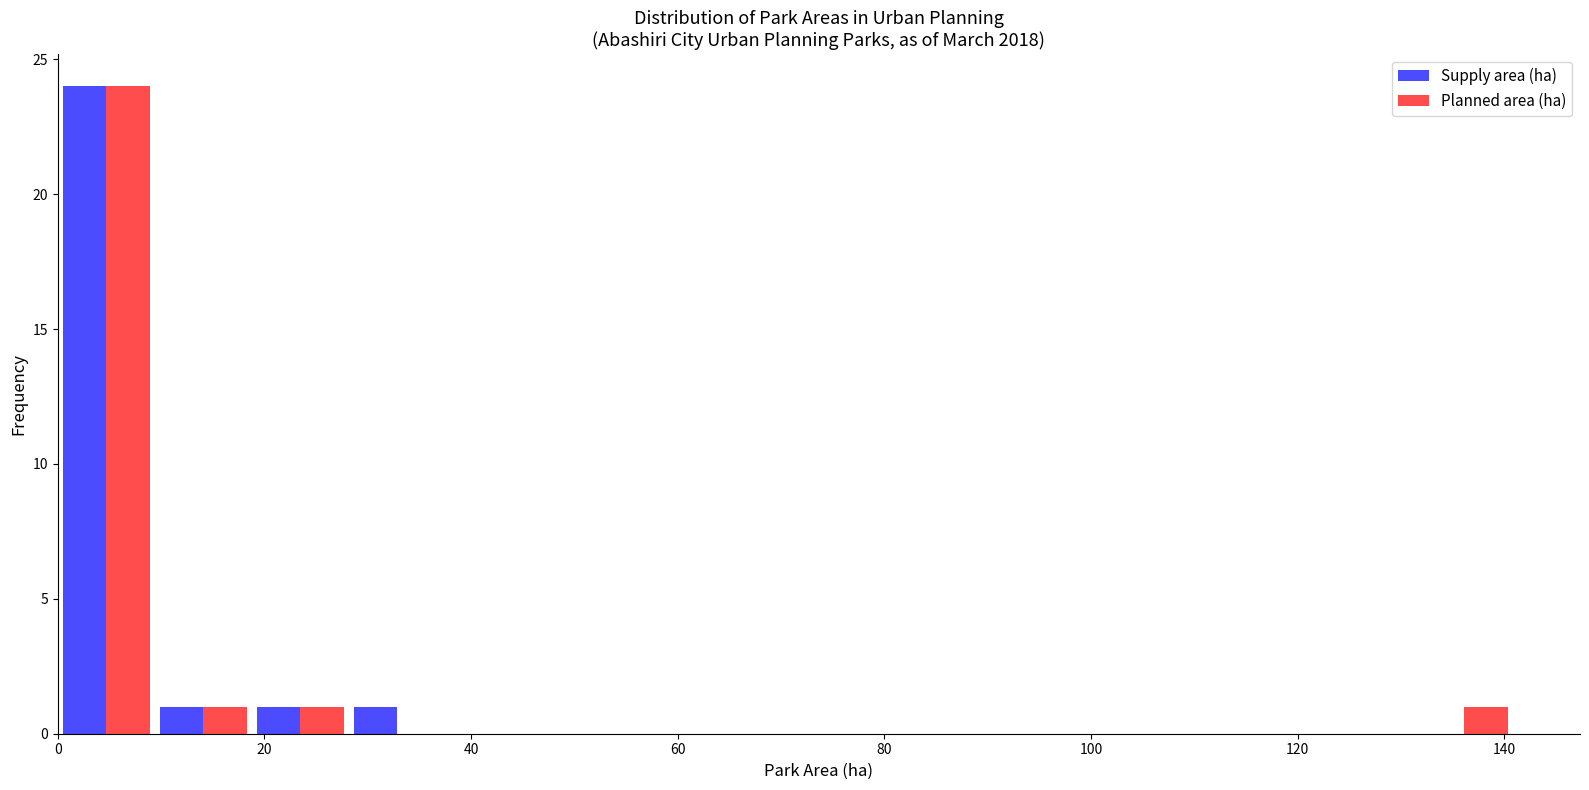

What is the height of the Planned area (ha) bar covering 132 to 140 on the x-axis? Neither the bar edges nor the heights are printed on the chart, so give them approximately, as read against the axes.

1